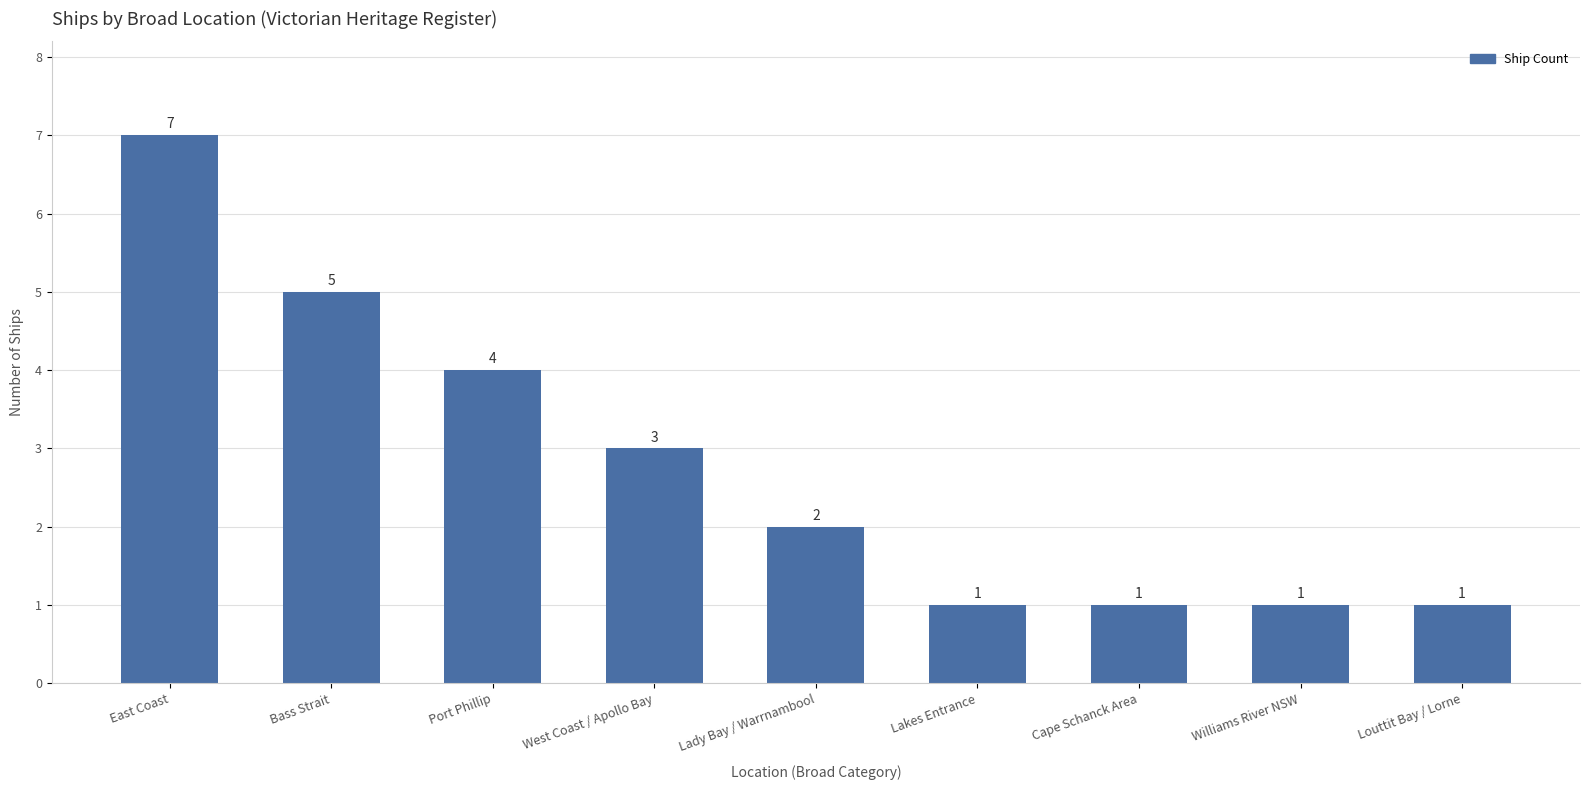

The chart shows a value of 2 at Lady Bay / Warrnambool. True or false?

True